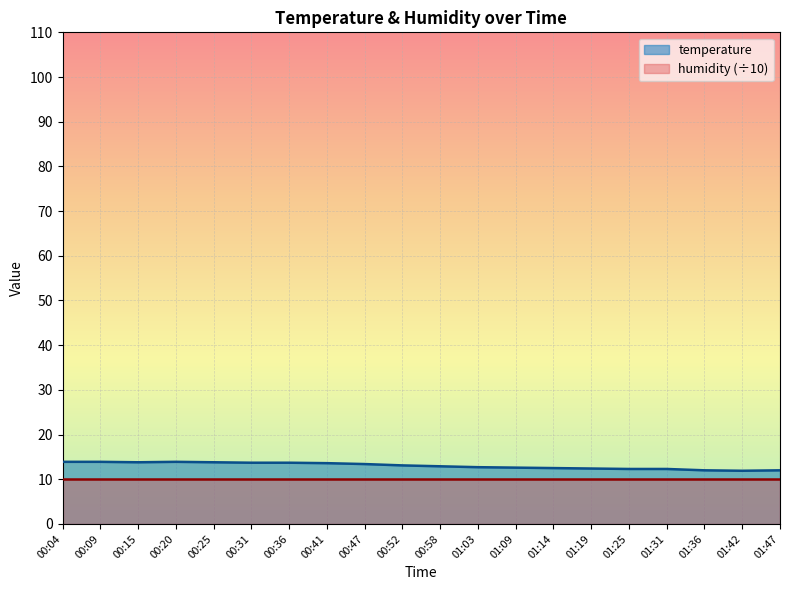

Rank the categories by value from lowest to highest.

01:42, 01:36, 01:47, 01:25, 01:31, 01:19, 01:14, 01:09, 01:03, 00:58, 00:52, 00:47, 00:41, 00:31, 00:36, 00:15, 00:25, 00:04, 00:09, 00:20